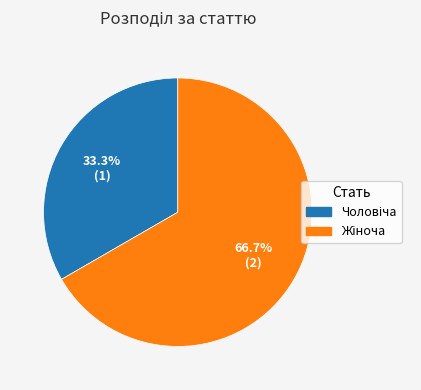

Is there a majority slice in this chart?

Yes